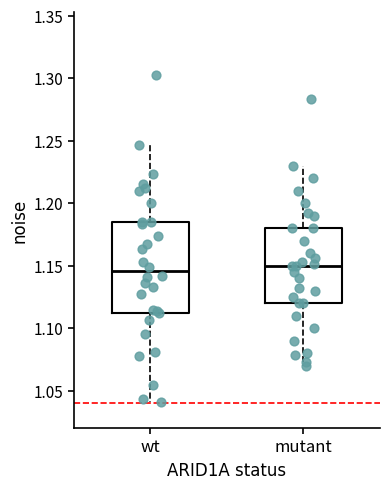

Where does the median line of the box for wt sit on the y-axis? The values are not printed on the chart, so give them approximately, as read against the axis.

1.145